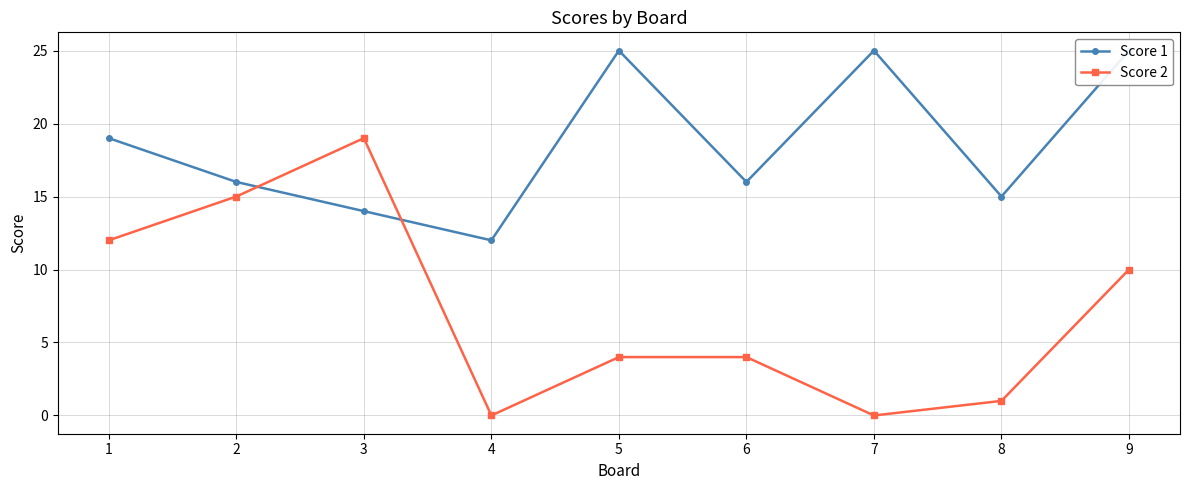

Rank the series by their average value, from lowest to highest.

Score 2, Score 1